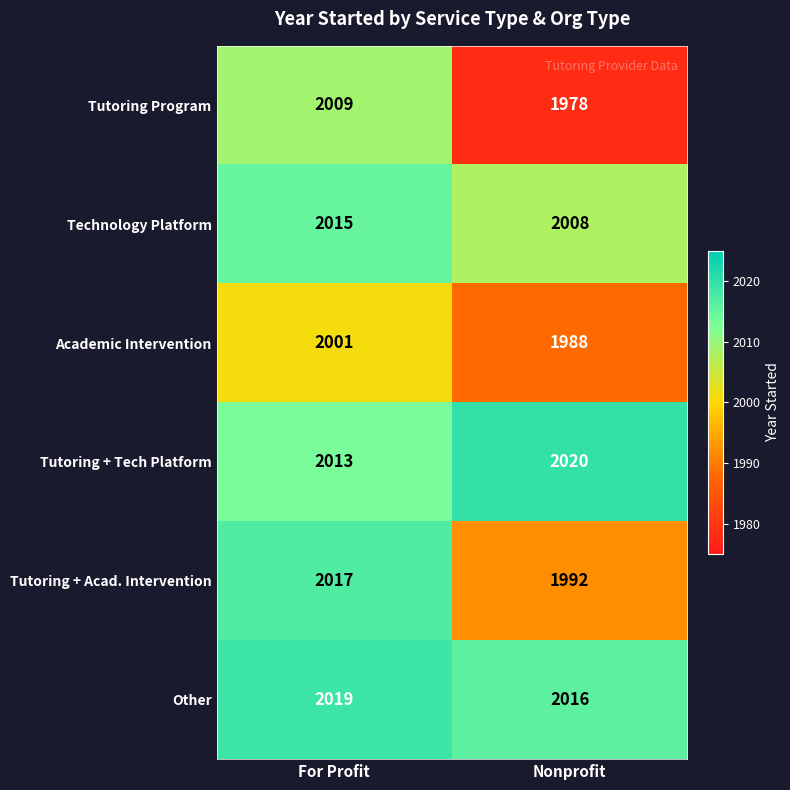

At which category is the sum across all series the highest?

For Profit